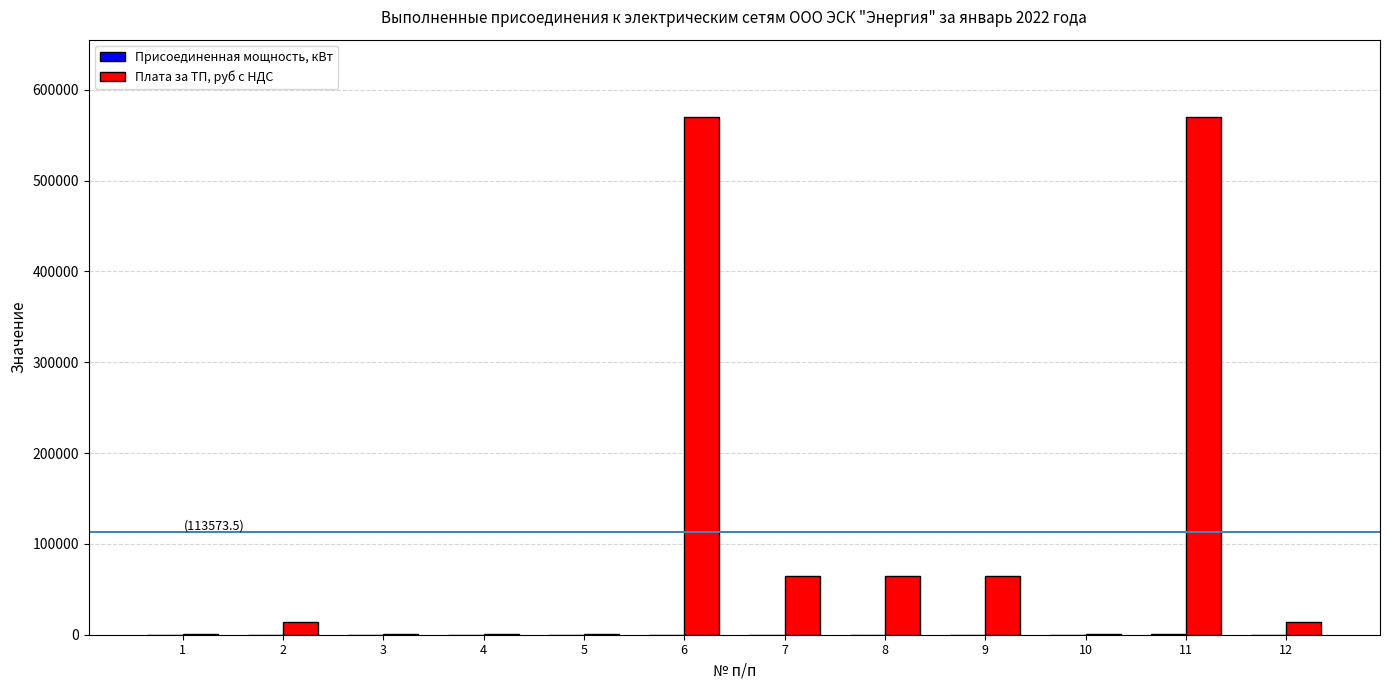

What is the maximum value shown in the chart?

569636.1